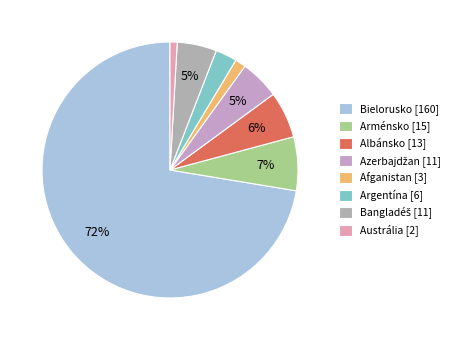

Is the sum of Albánsko and Arménsko greater than half?

No